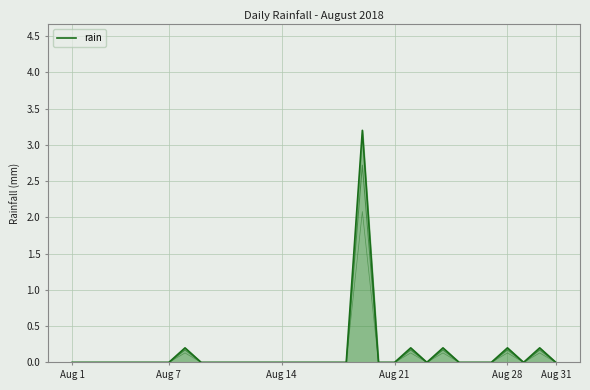

True or false: the data shows 0.0 at 25.

True